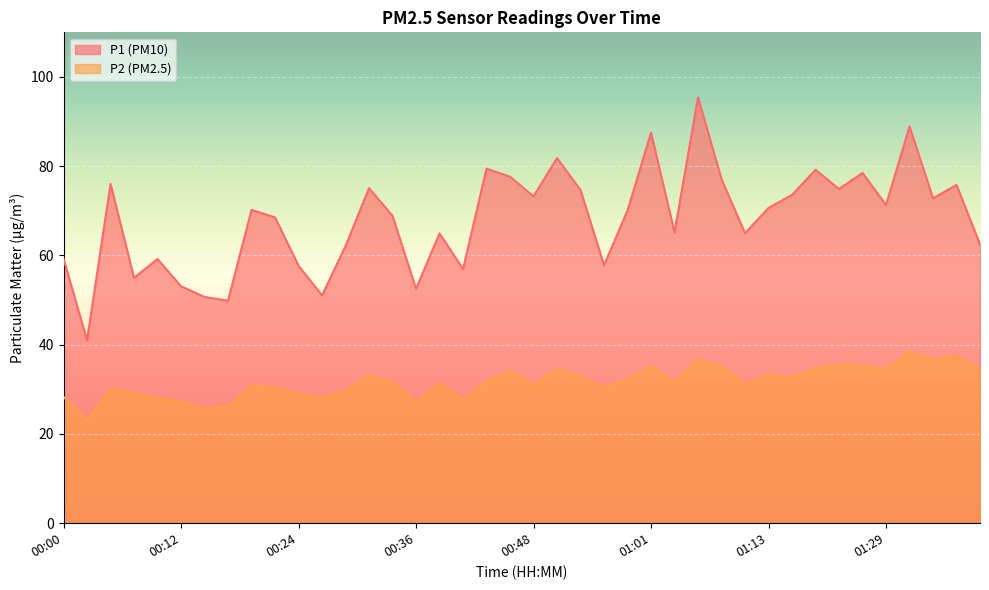

At how many categories does at least one series exceed 92?

1